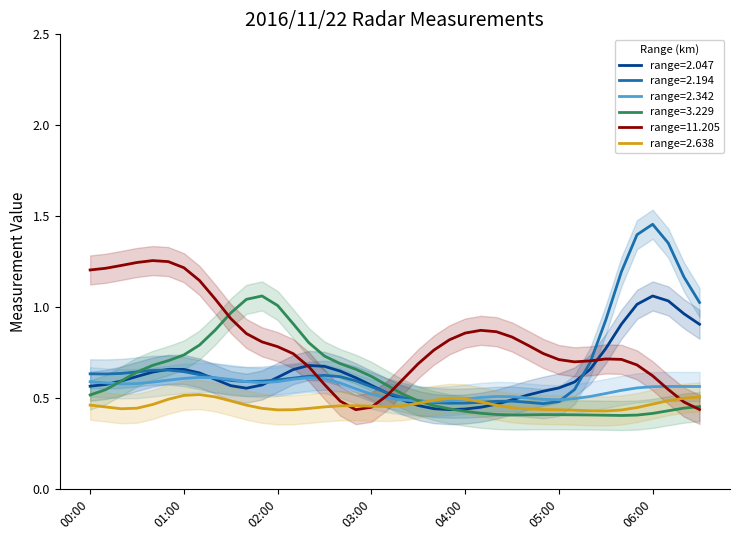

Does the chart display data point markers on the line(s)?

No